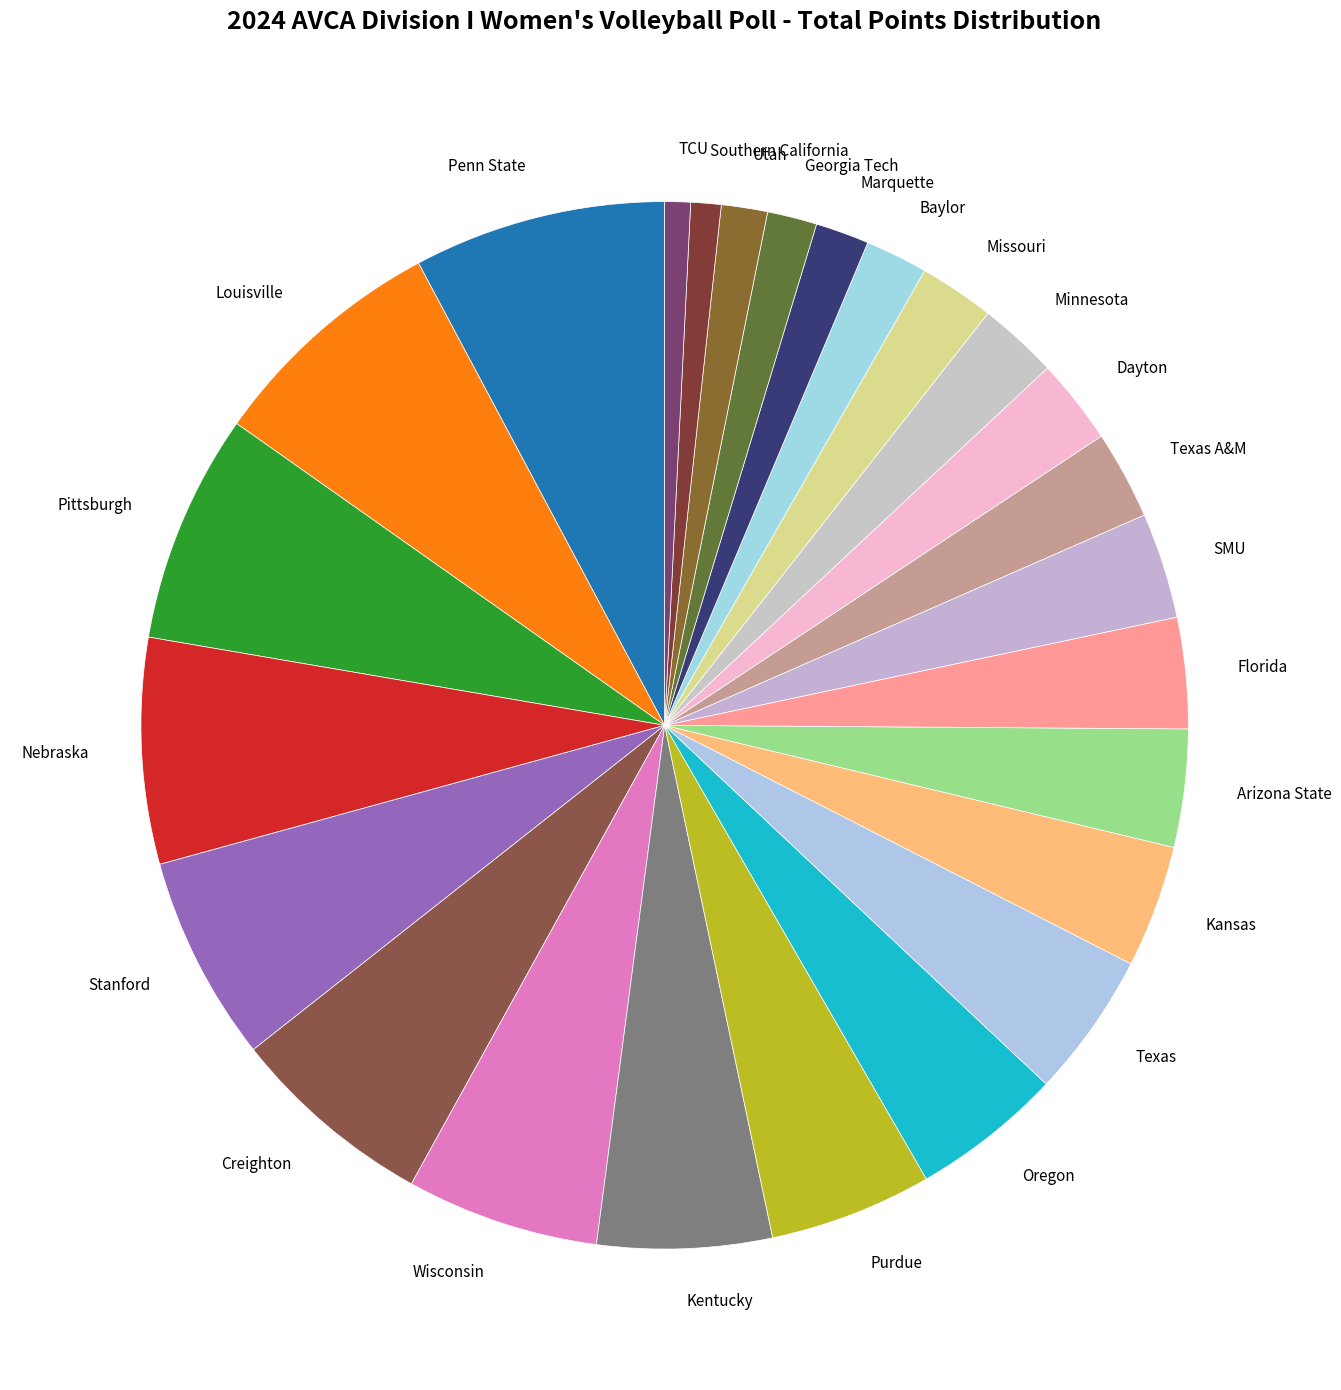

How many slices are in this pie chart?

25